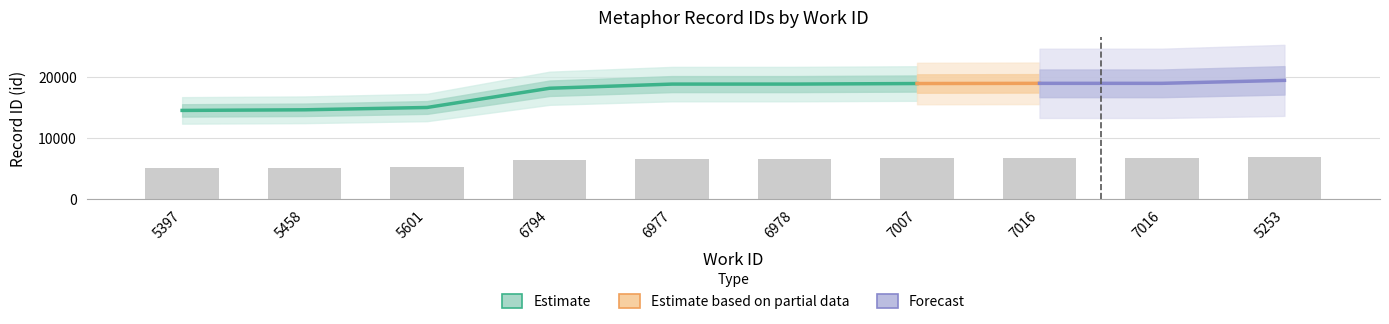

Which category has the highest value across all series?

5253